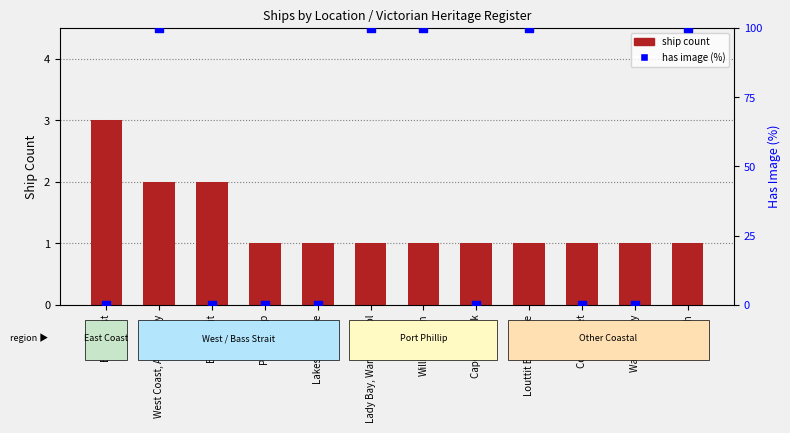

Which series reaches the maximum Y coordinate?

has image (%)